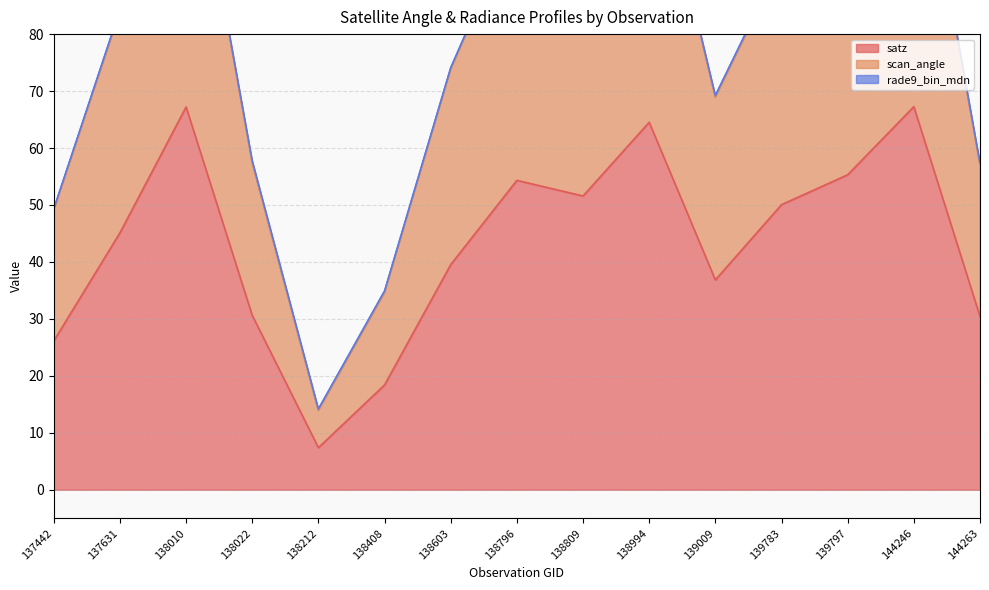

Which category has the highest value across all series?

144246